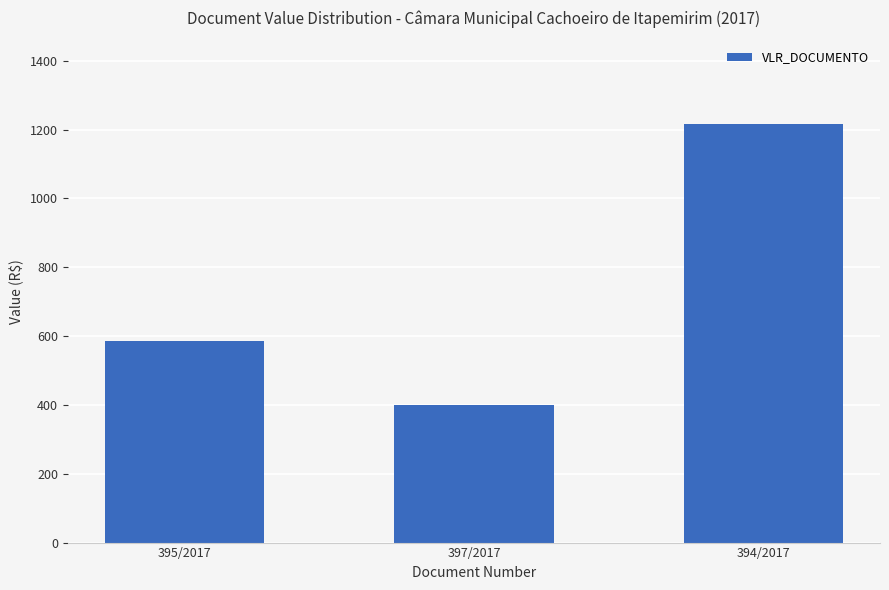

What is the value of the 2nd bar from the left?

399.1